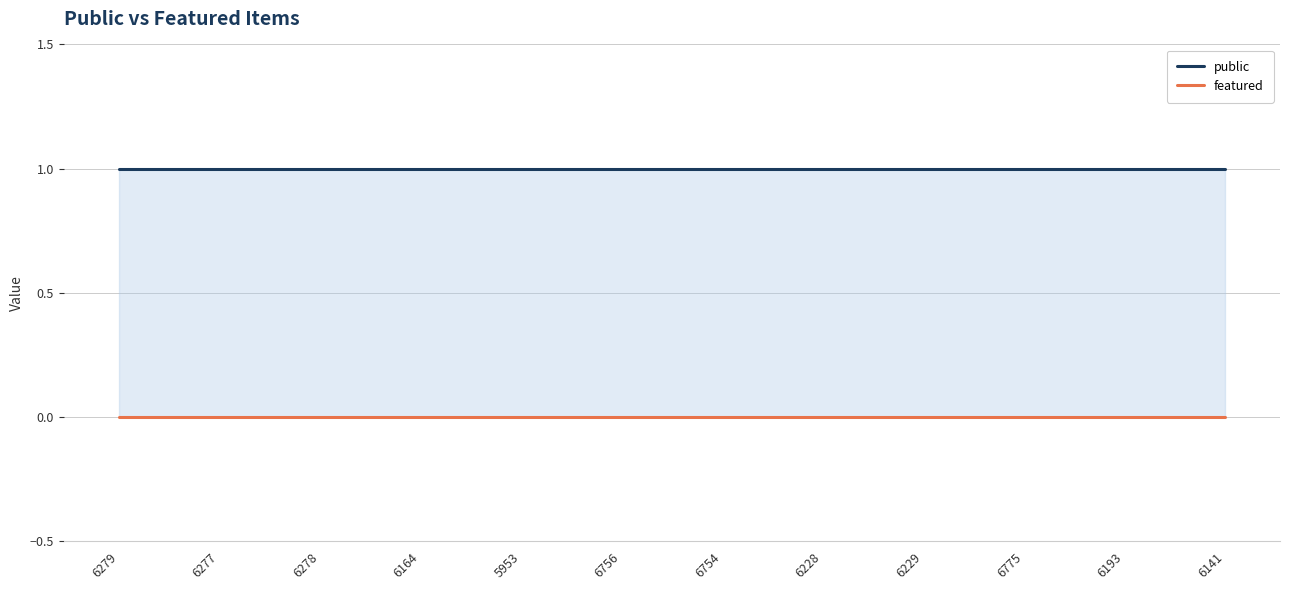

Does the chart display data point markers on the line(s)?

No